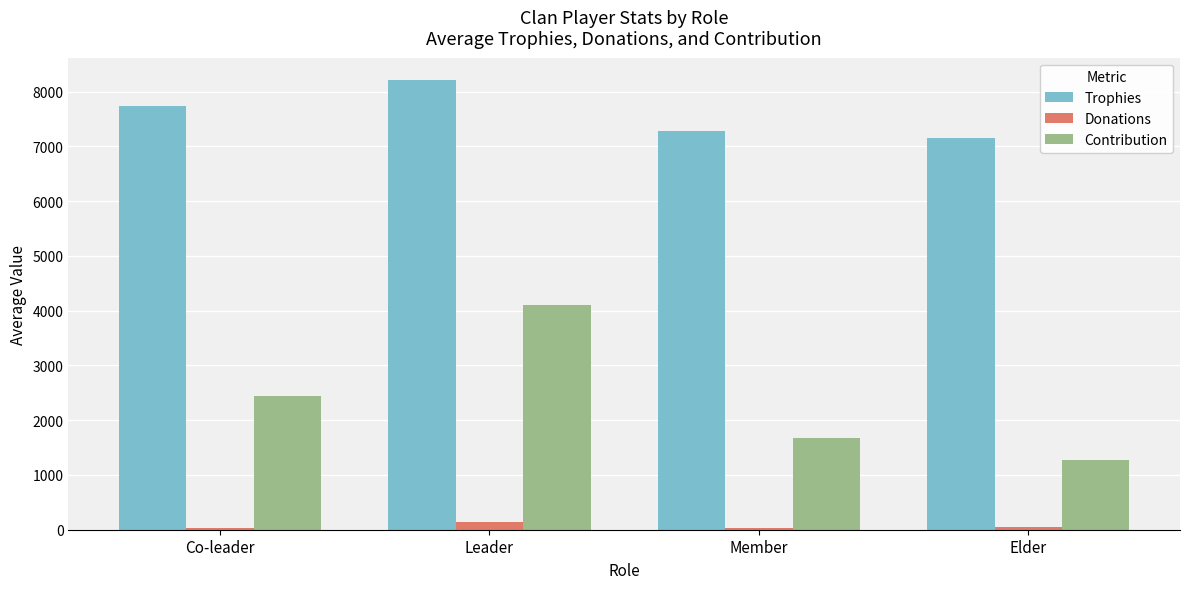

At which category is the sum across all series the highest?

Leader